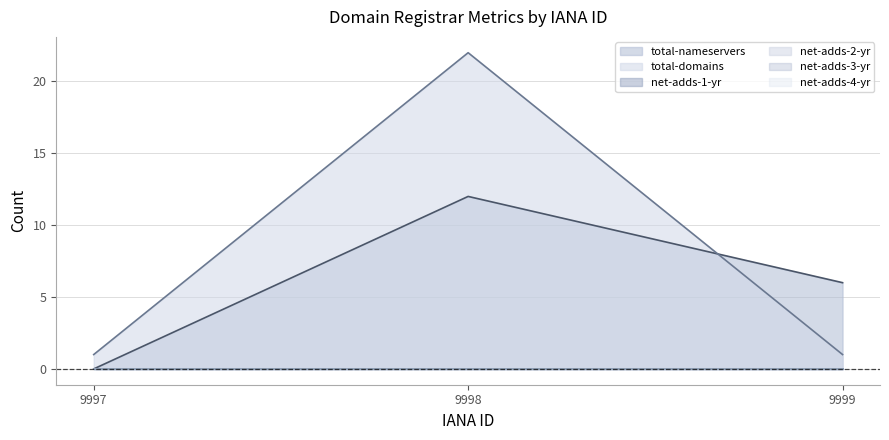

How many lines are shown in the chart?

6